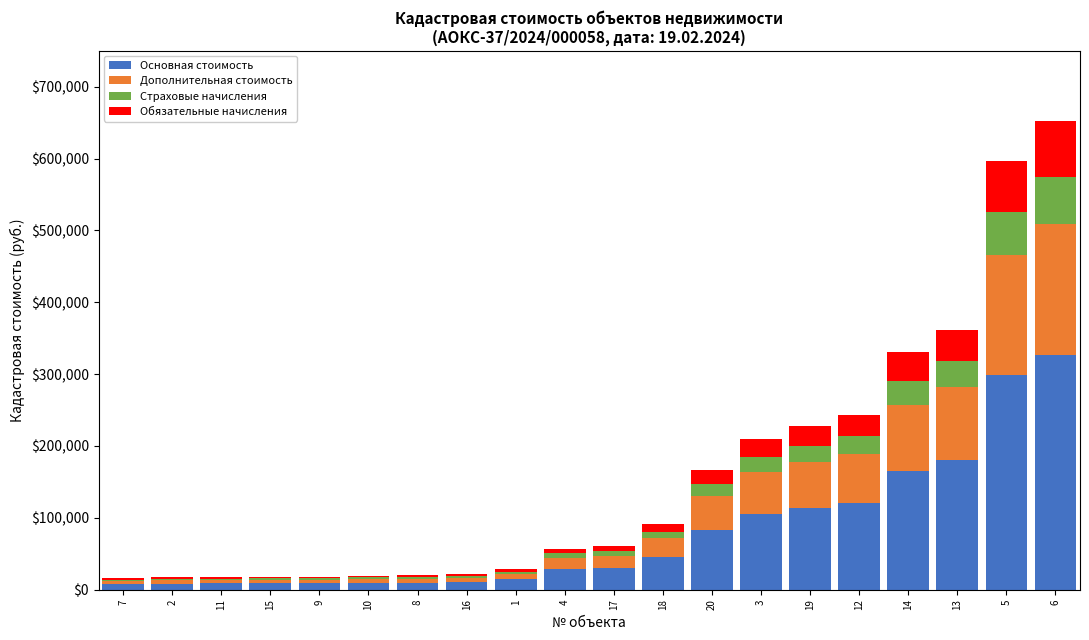

What is the sum of all Основная стоимость values?

1587246.0